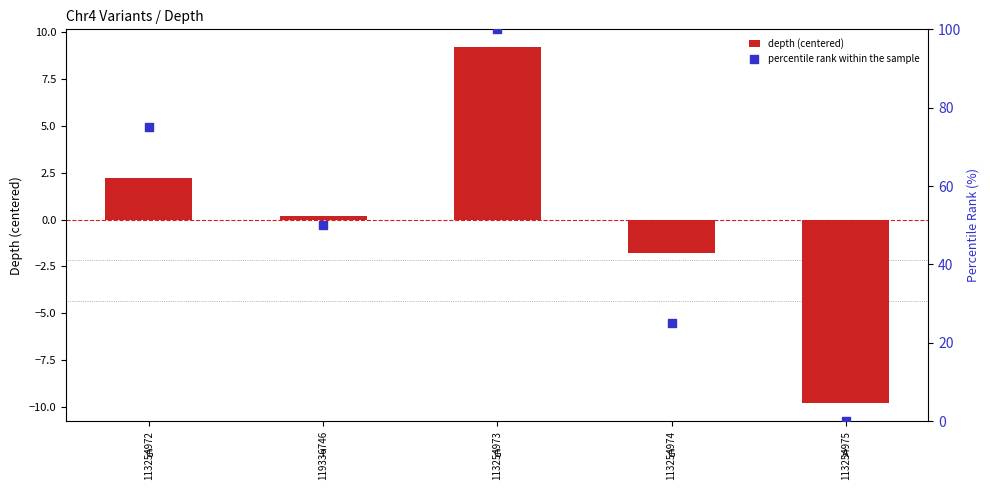

Which series contains the lowest Y value?

depth (centered)